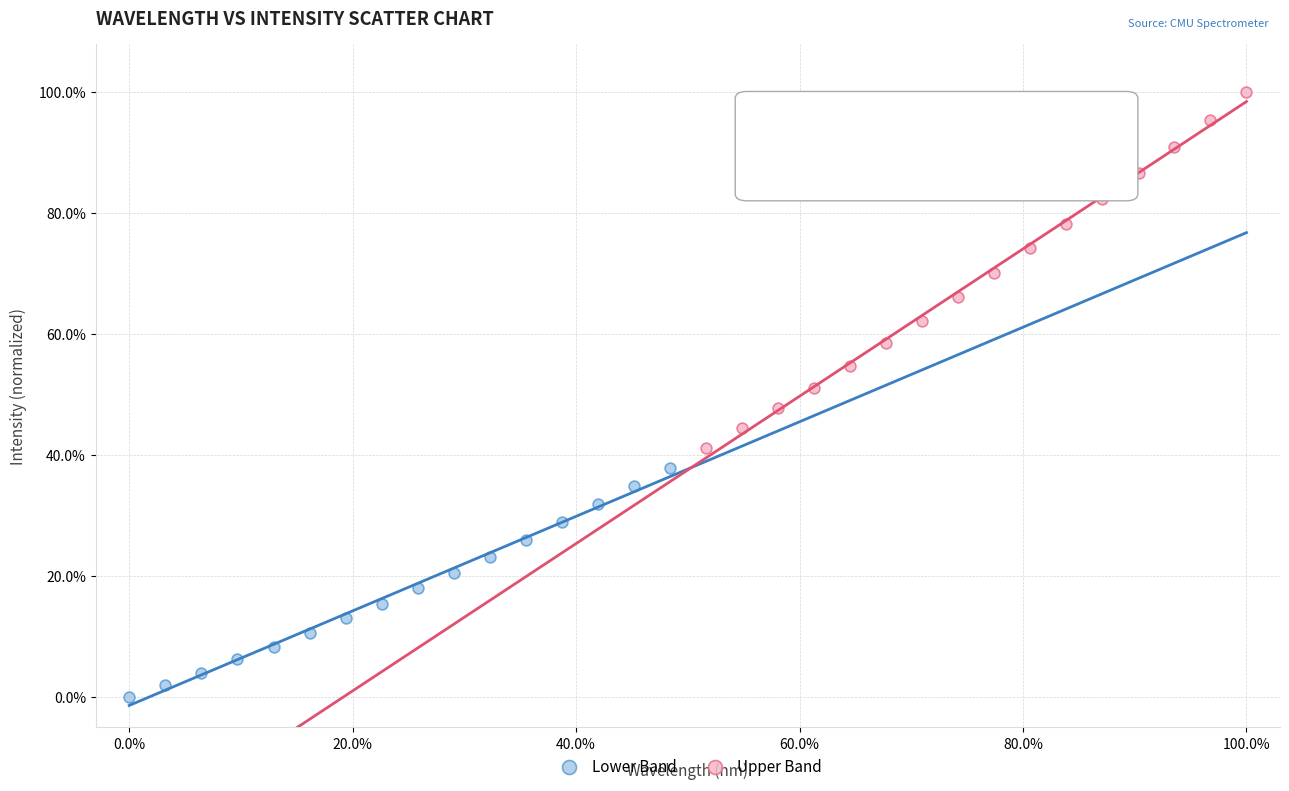

Which series has the largest Y range (max minus min)?

Upper Band